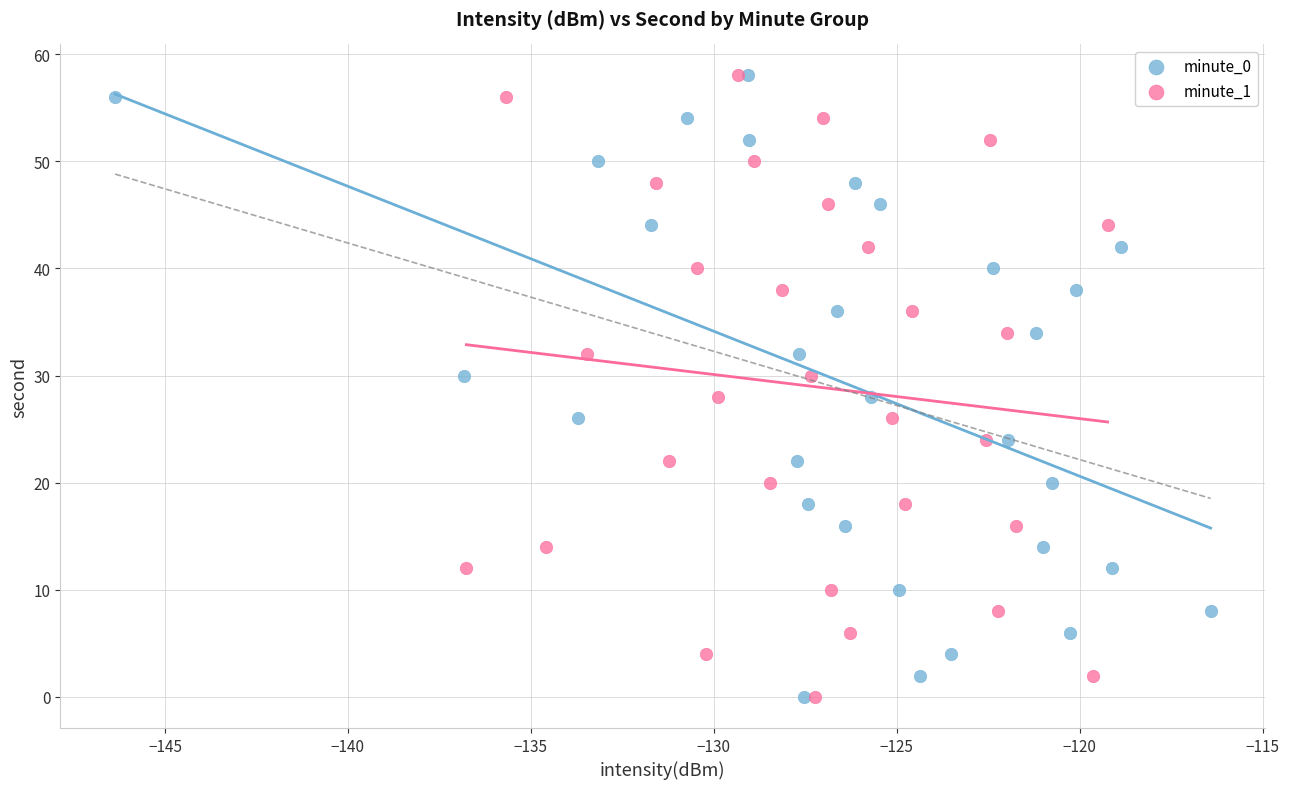

What are all the series names shown in the legend?

minute_0, minute_1